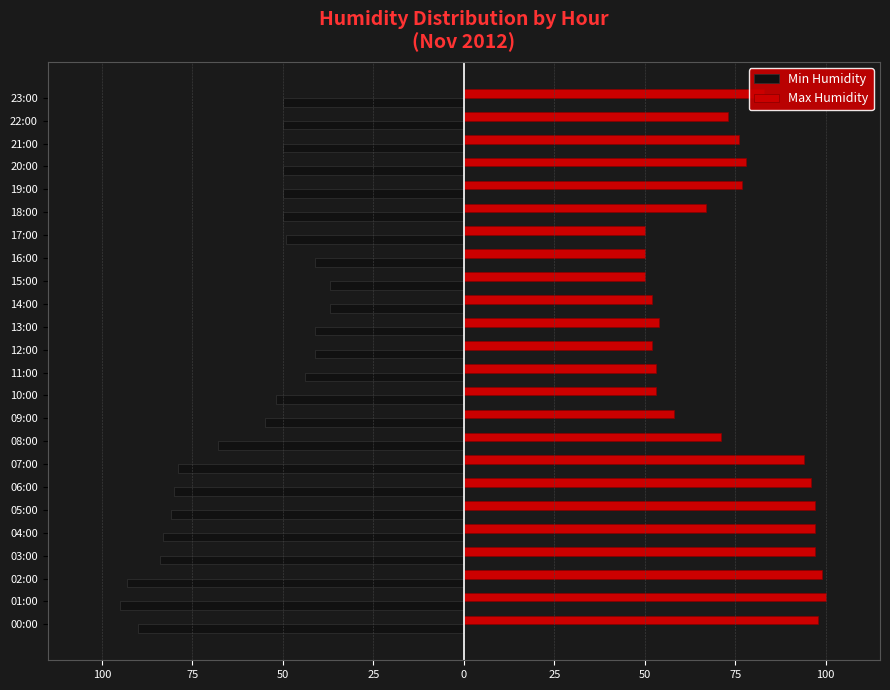

What are all the series names shown in the legend?

Min Humidity, Max Humidity